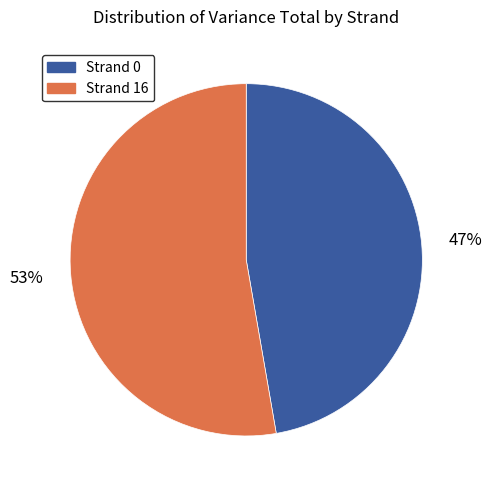

Count the number of slices in the pie.

2